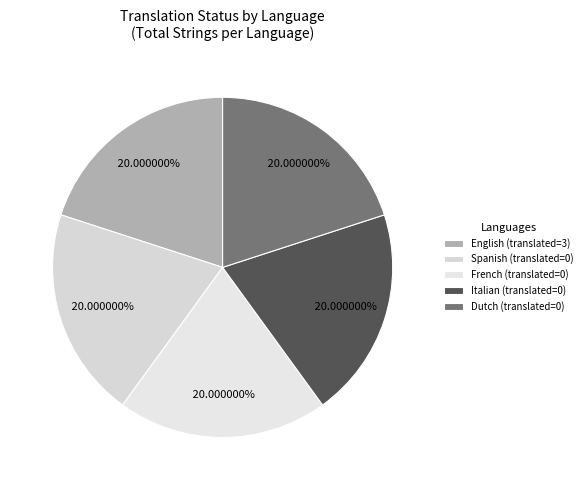

Is there any slice that represents more than half of the pie?

No